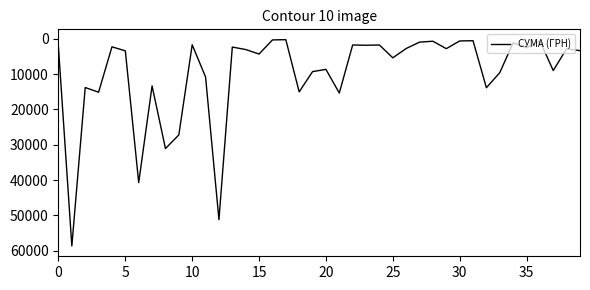

What is the difference between the maximum and minimum values?

58440.9